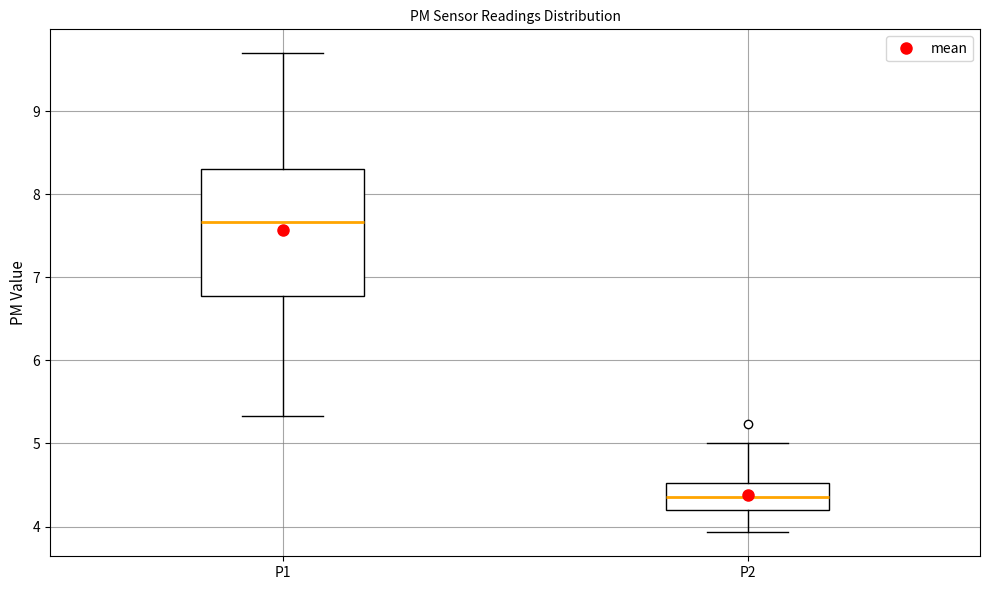

Reading left to right, read every box against the y-axis: the position of its median line, the range the box covers, and the ends of its whiskers. The values are not printed on the chart, so give them approximately, as read against the axis.

P1: median 7.7, box 6.8 to 8.3, whiskers 5.3 to 9.7
P2: median 4.4, box 4.2 to 4.5, whiskers 3.9 to 5.0